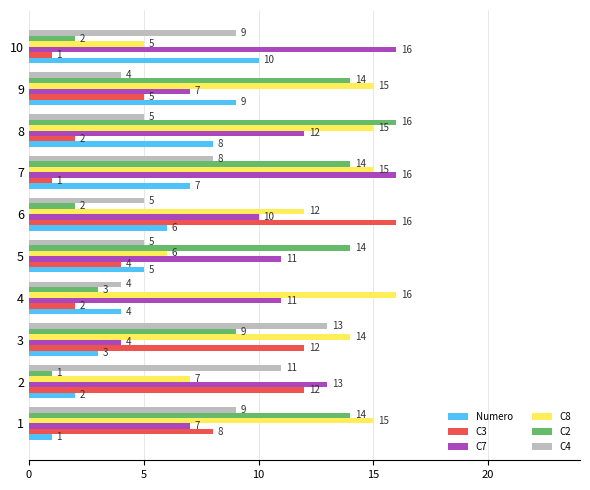

What are all the series names shown in the legend?

Numero, C3, C7, C8, C2, C4